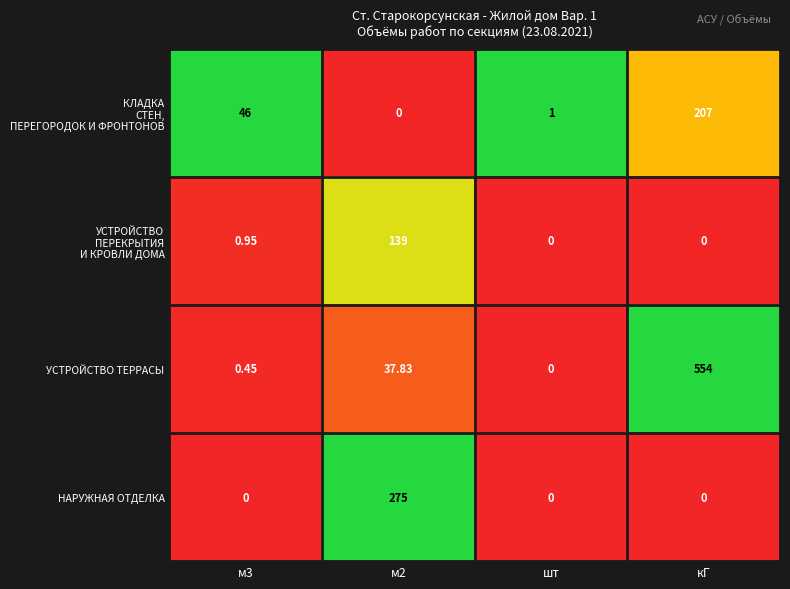

Which category has the highest value in the УСТРОЙСТВО ТЕРРАСЫ series?

кГ